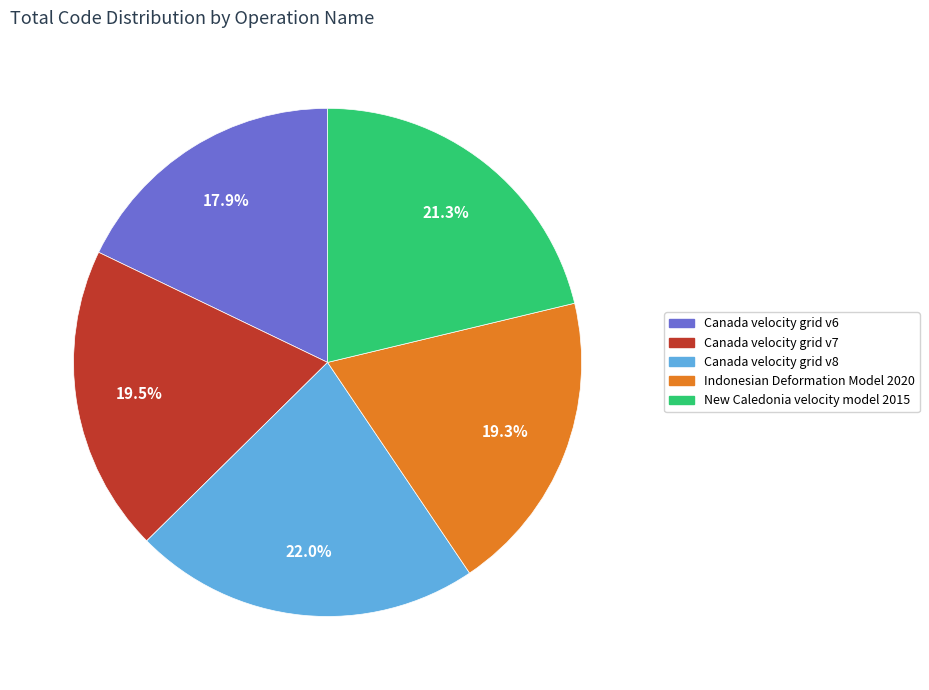

To the nearest percent, what is the difference between the largest and smallest slice percentages?

4%